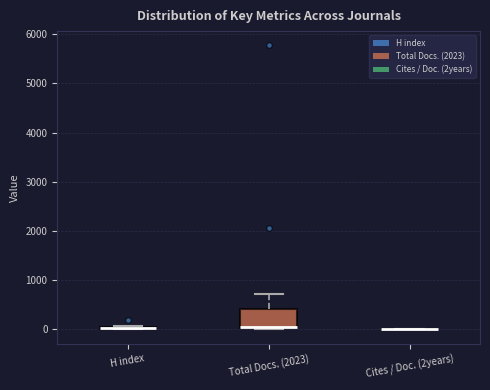

Which box is the tallest, from its lower edge to its upper edge?

Total Docs. (2023)